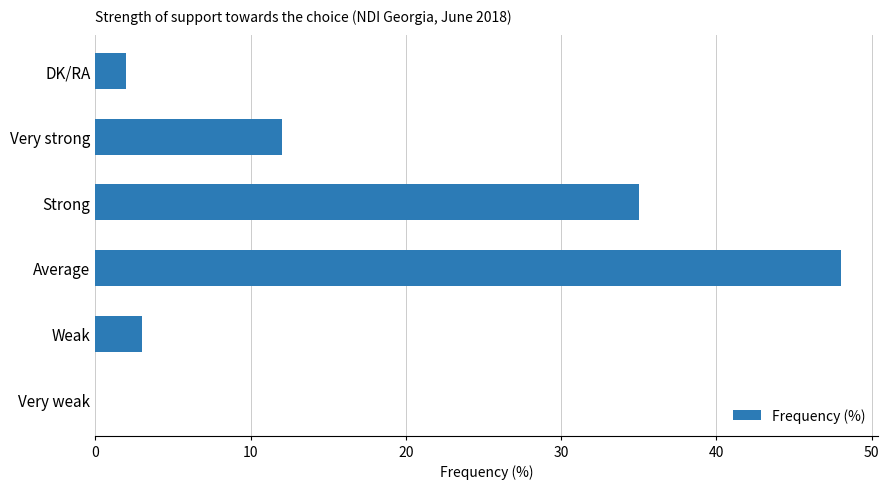

What is the greatest value displayed?

48